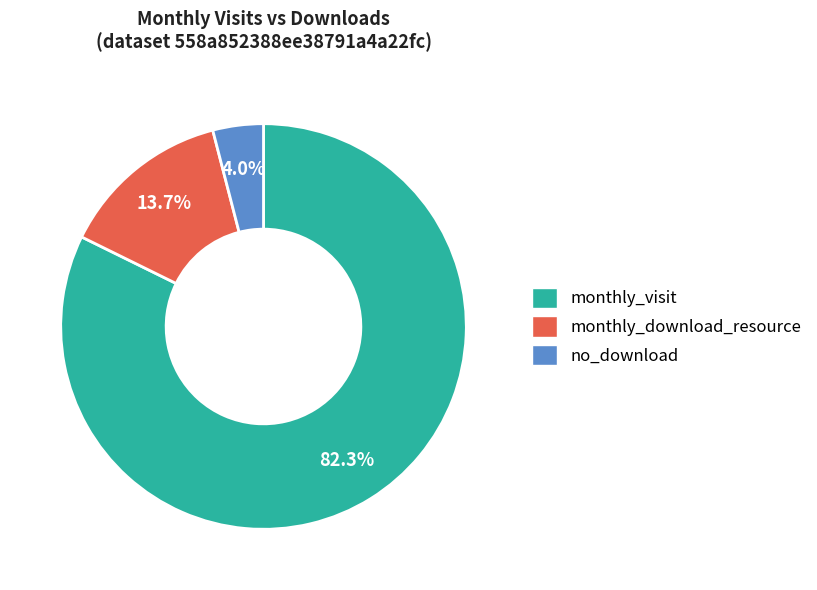

Does any single category account for the majority?

Yes